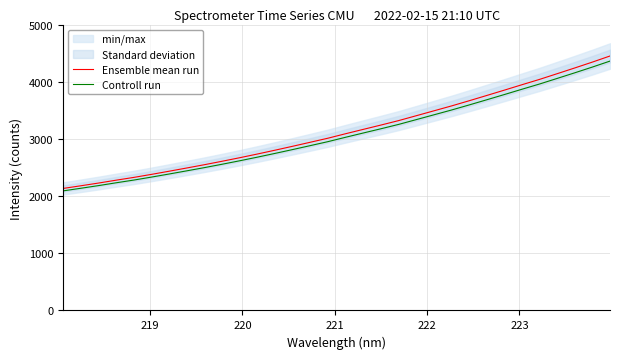

What is the maximum value for Ensemble mean run?

4450.2